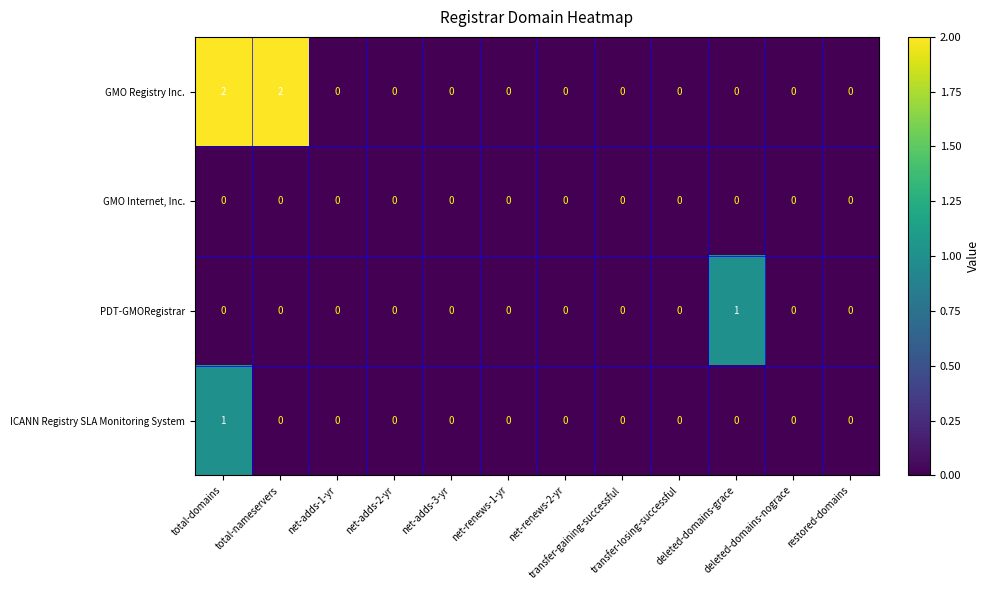

Count the ICANN Registry SLA Monitoring System values in the range 0 to 1.

12